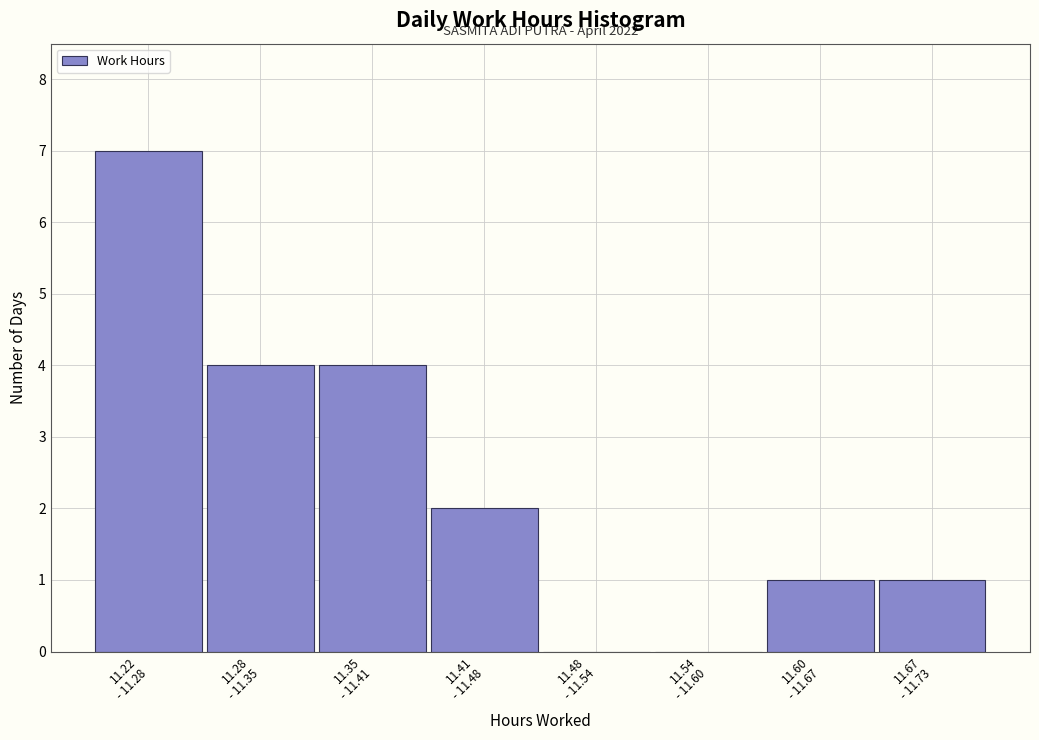

What is the maximum value shown in the chart?

7